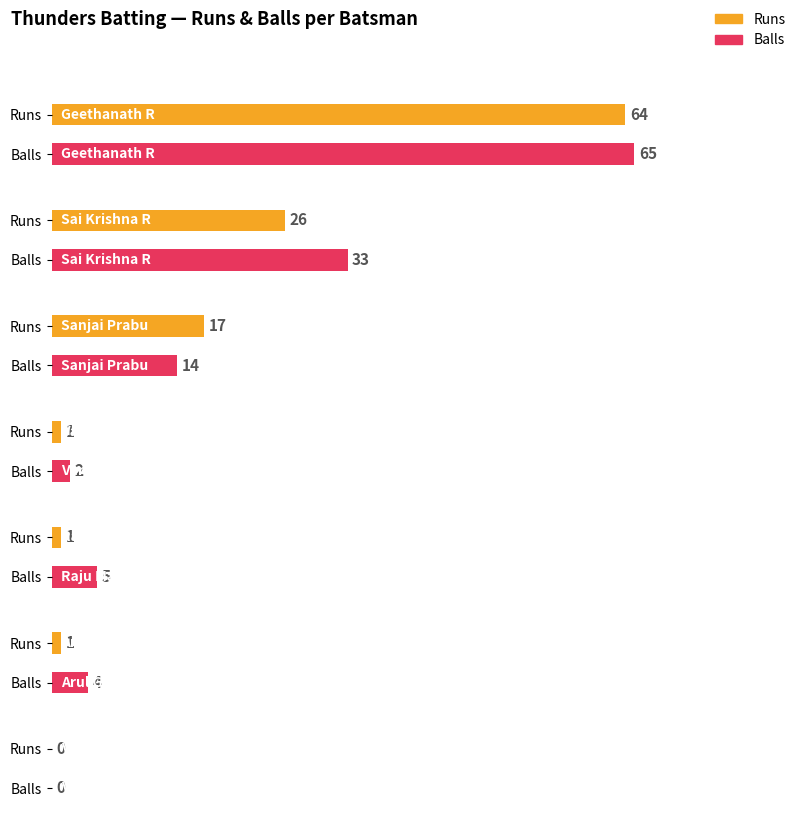

At how many categories does at least one series exceed 62?

1